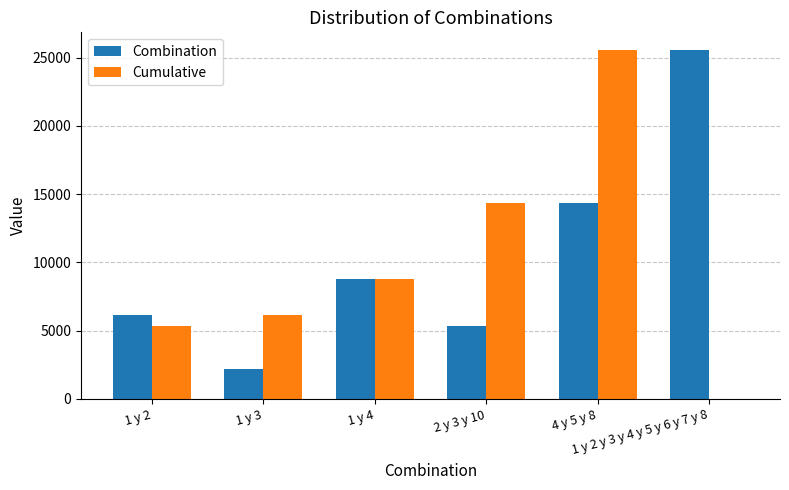

What is the sum of all Cumulative values?

60130